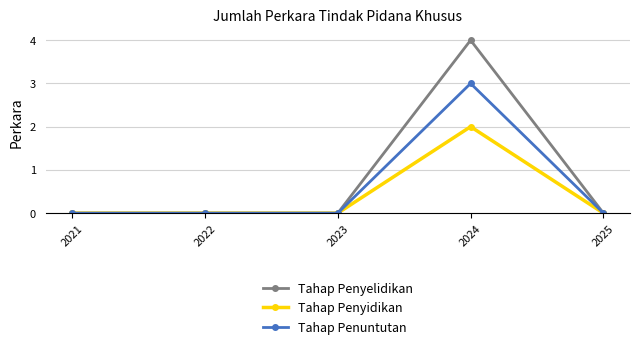

What is the average value of the Tahap Penyelidikan series?

1